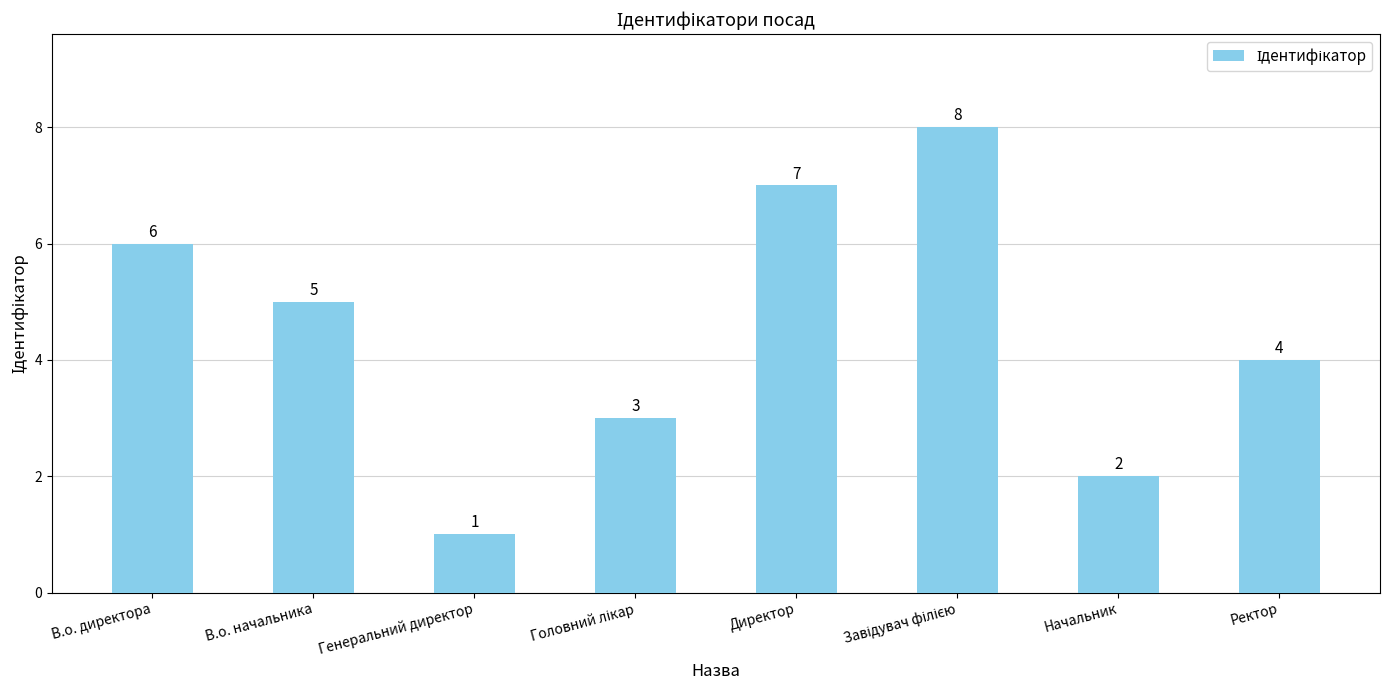

Does the chart contain stacked bars?

No